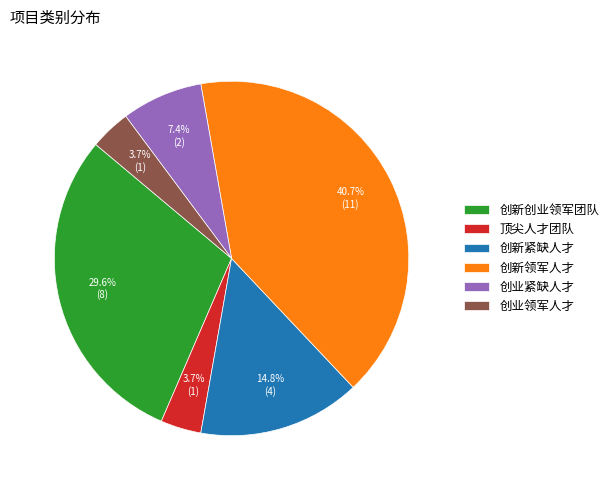

Is 创新领军人才 the majority of the pie?

No